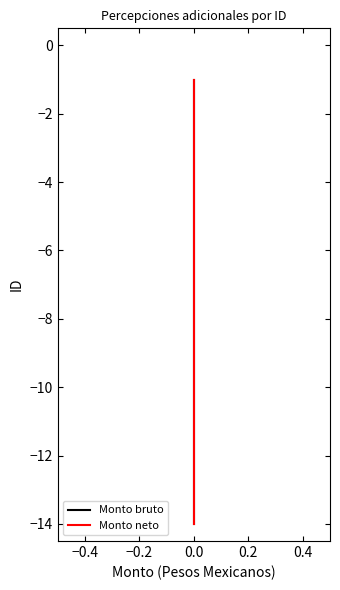

Which series has the largest range (max minus min)?

Monto bruto